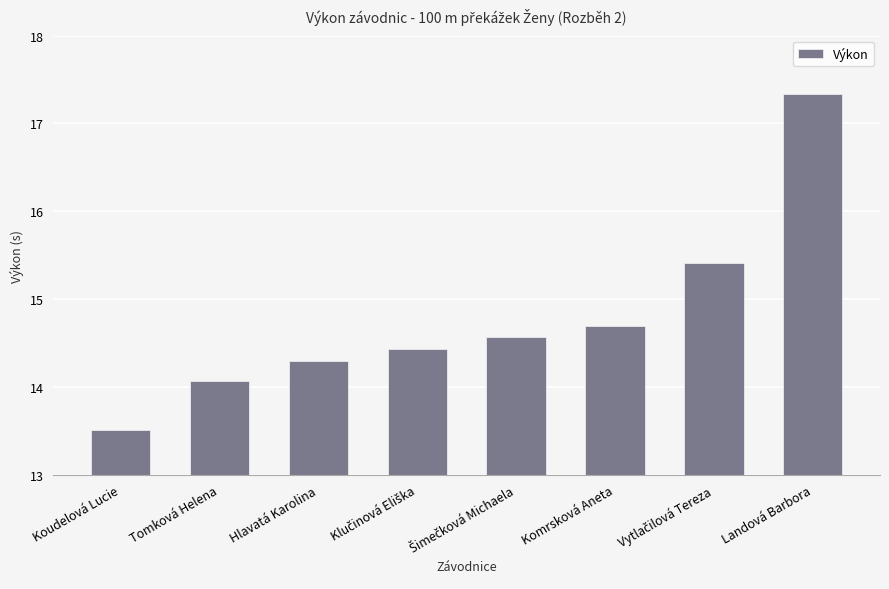

Count the number of data series in this chart.

1